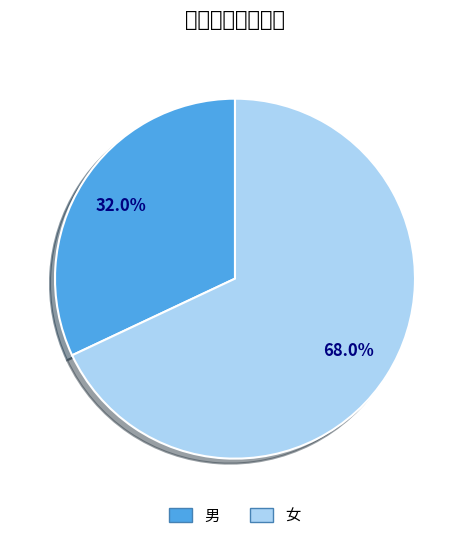

Which category has the biggest portion of the pie?

女